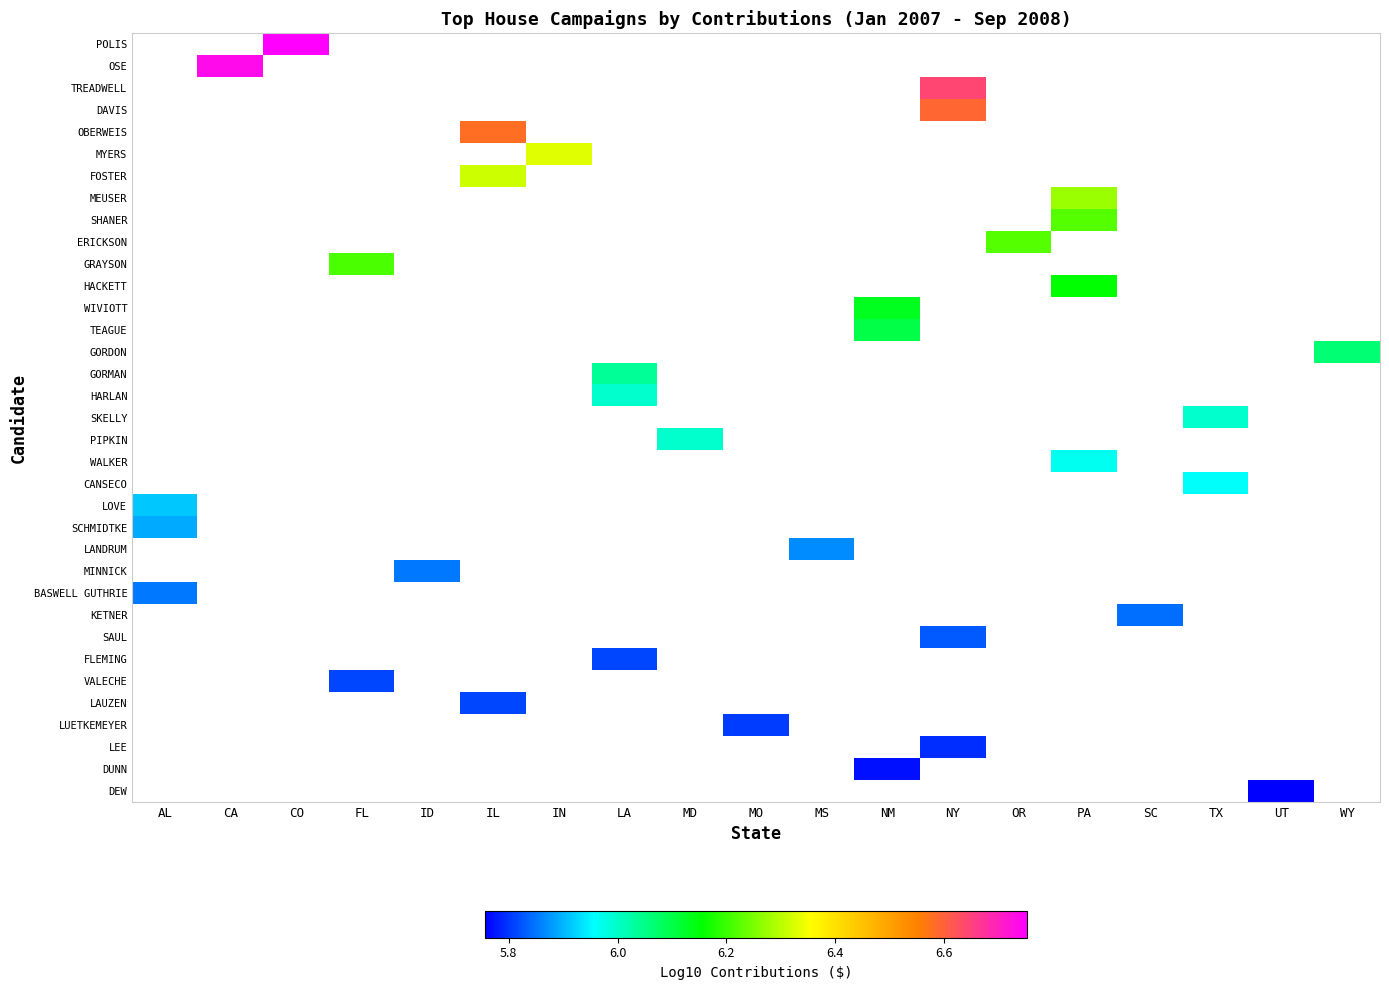

Count the number of data series in this chart.

35